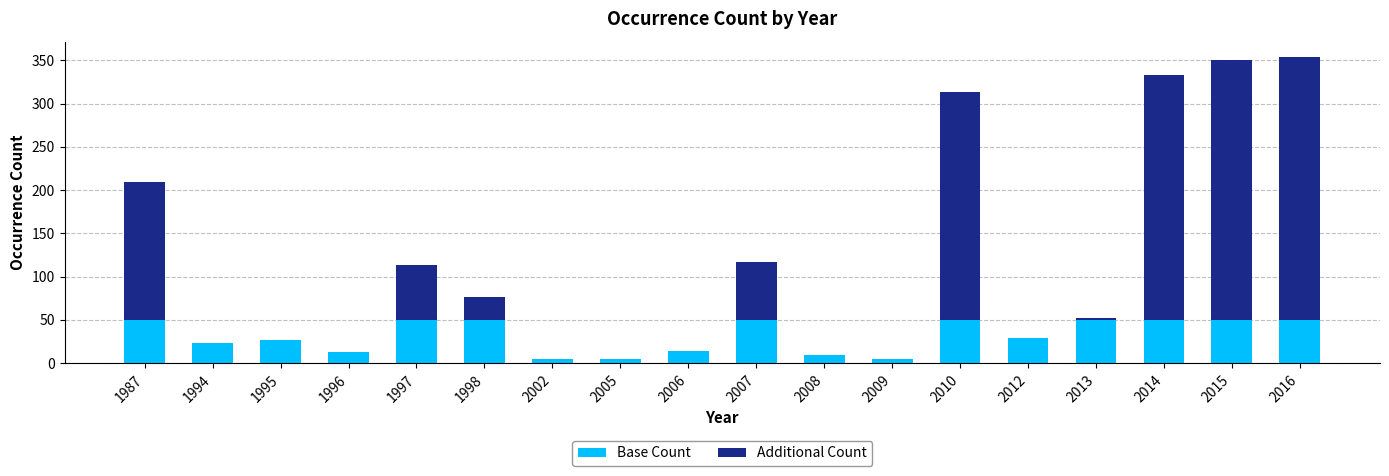

The Base Count series shows 65 at 1997. True or false?

False